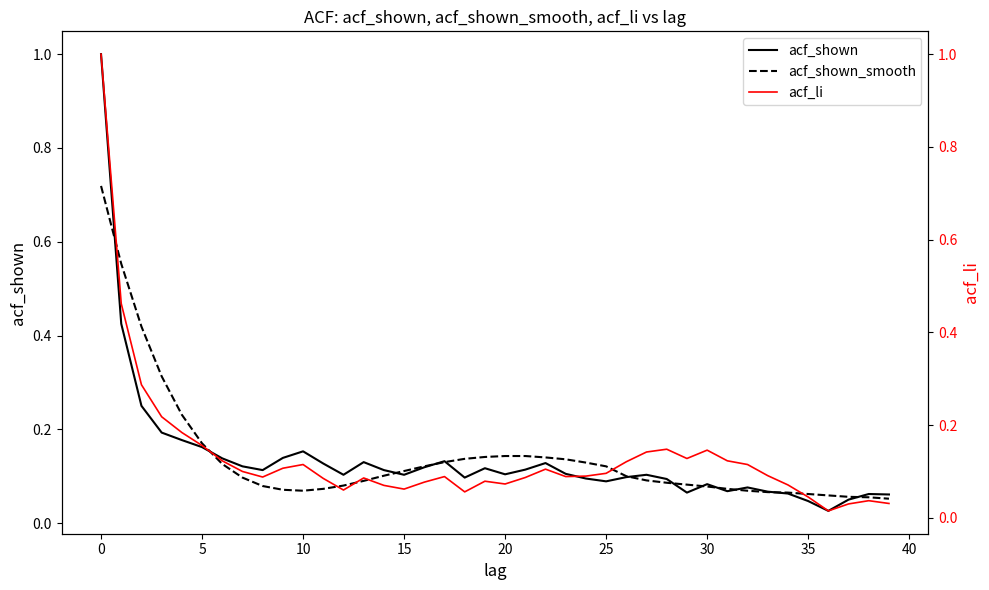

List the series in order of their peak value, lowest first.

acf_shown_smooth, acf_shown, acf_li